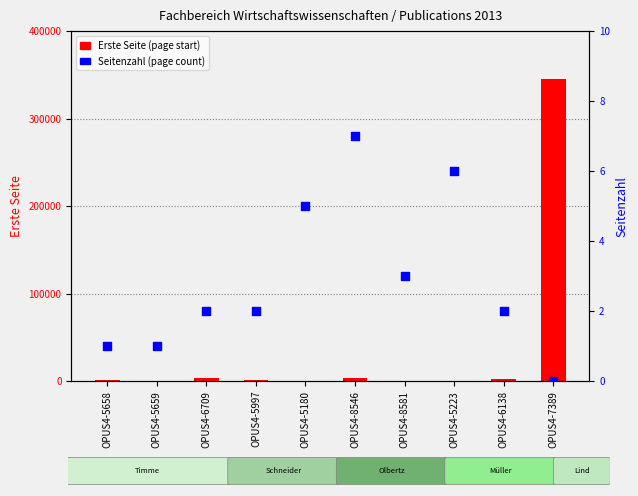

Which series contains the highest Y value?

Erste Seite (page start)